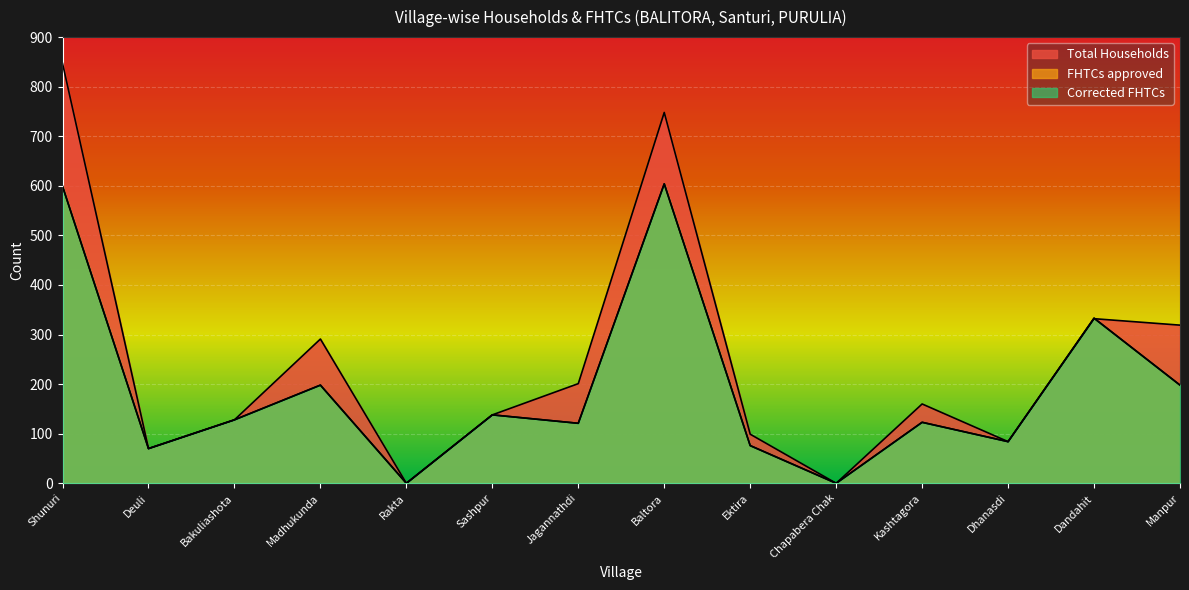

Reading right to left, transcribe all the data shown in this chart.

Total Households: 319	332	84	160	0	99	748	201	138	0	291	128	70	847
FHTCs approved: 198	333	84	123	0	76	604	121	138	0	198	128	70	599
Corrected FHTCs: 198	333	84	123	0	76	604	121	138	0	198	128	70	599